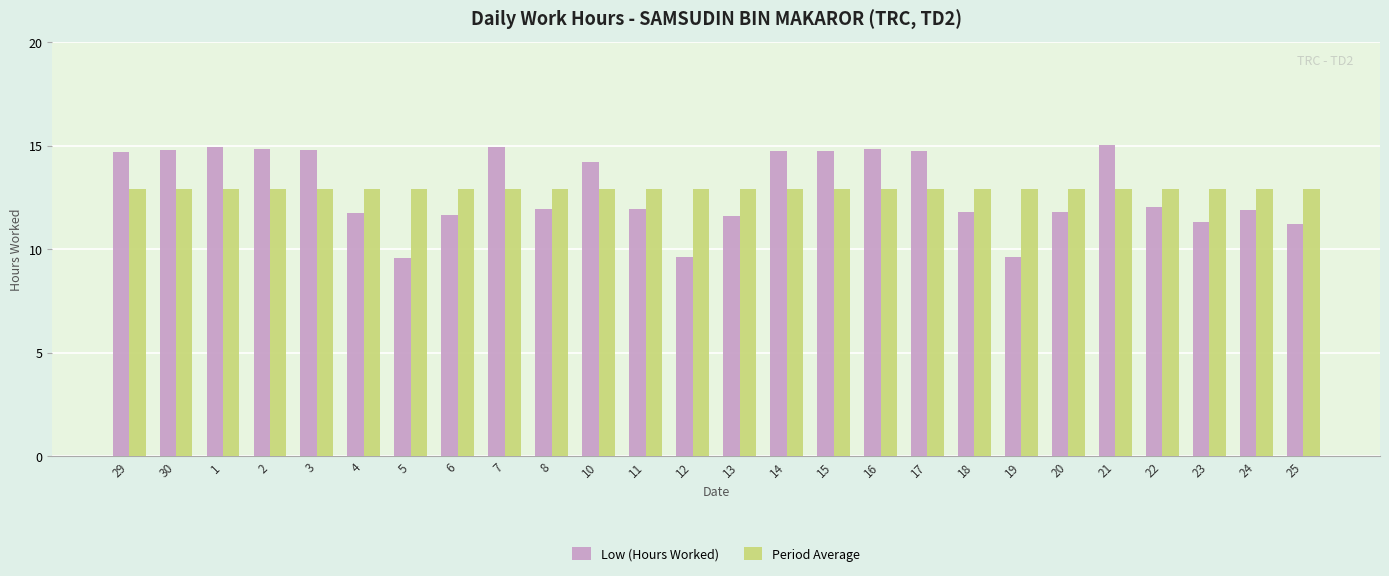

What is the spread (max minus min) of values at 19?

3.3